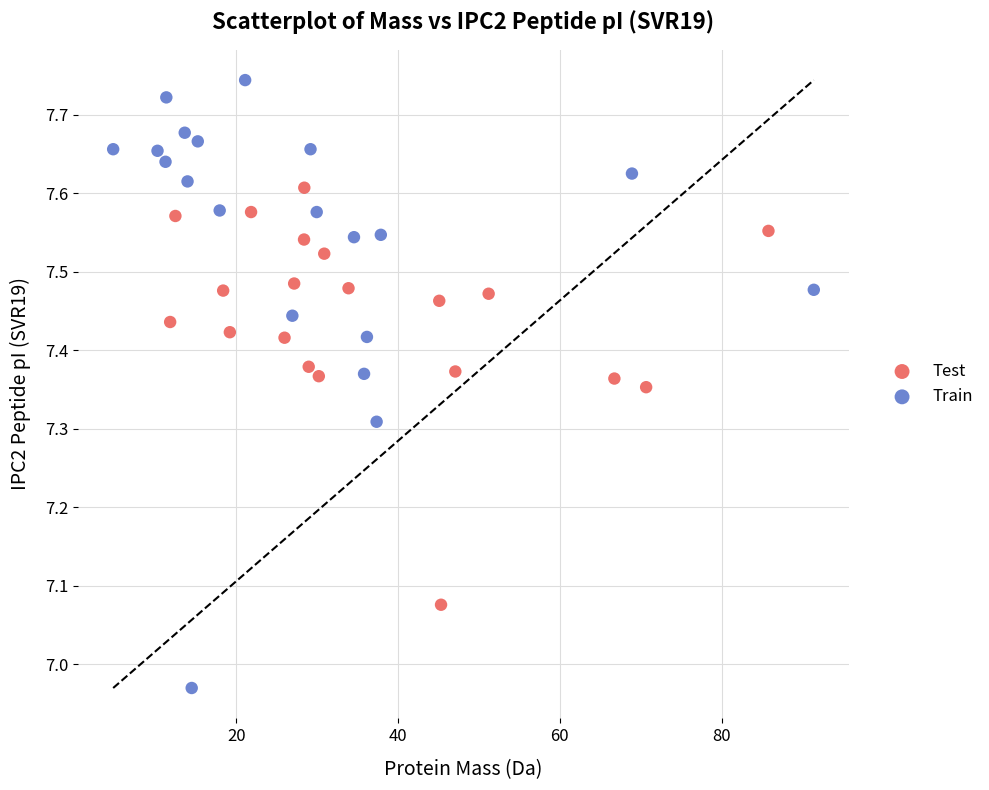

What are all the series names shown in the legend?

Test, Train